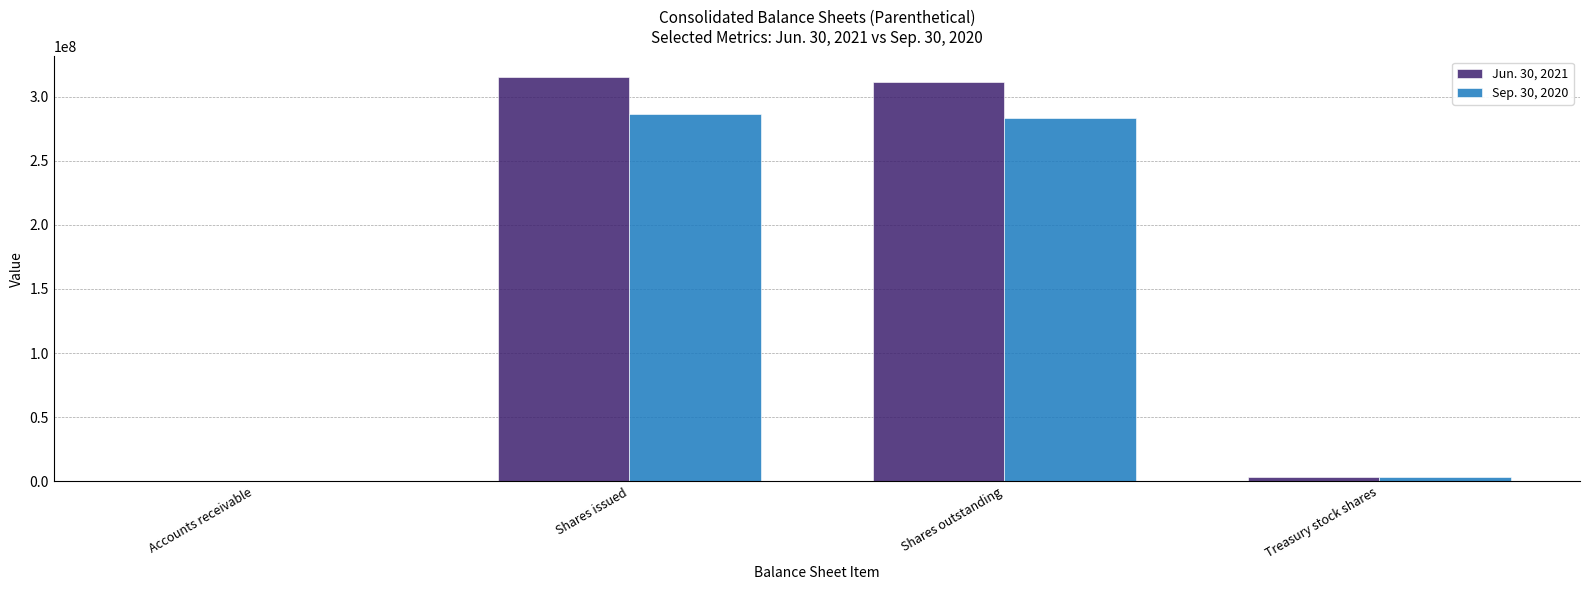

Which series has the largest total across all categories?

Jun. 30, 2021